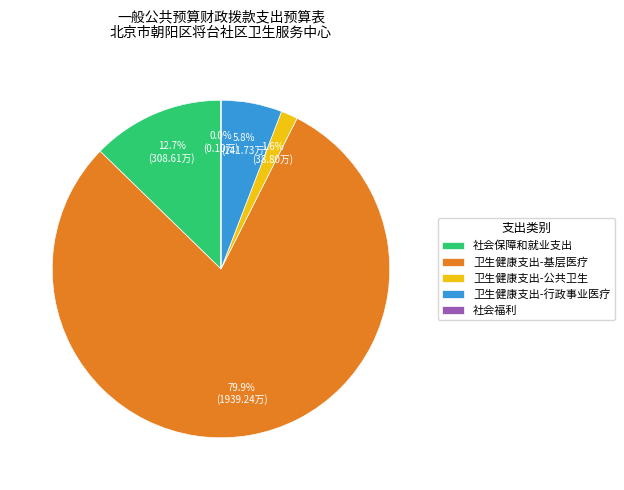

What is the total percentage of 卫生健康支出-行政事业医疗 and 卫生健康支出-公共卫生?

7.4%